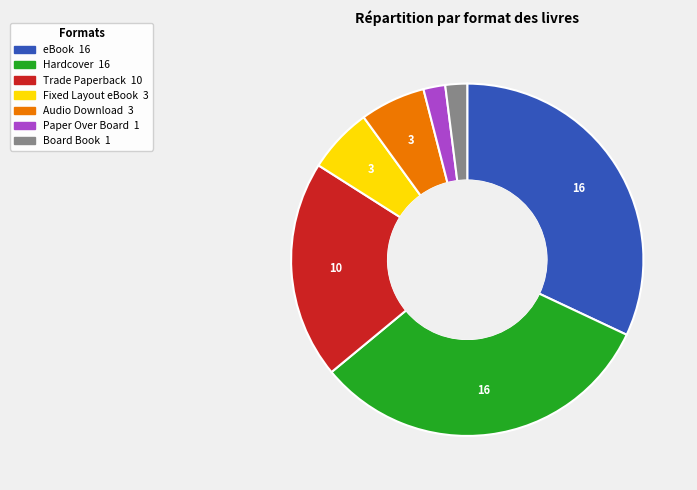

Which has a higher value, Hardcover or Paper Over Board?

Hardcover